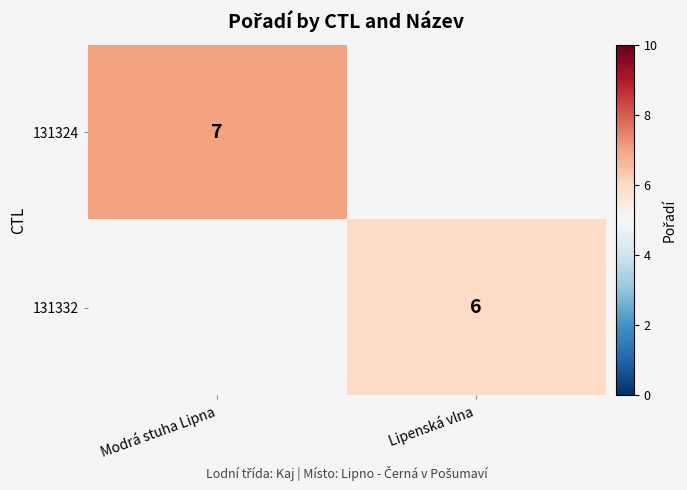

Is the value of 131324 at Modrá stuha Lipna greater than the value of 131332 at Lipenská vlna?

Yes